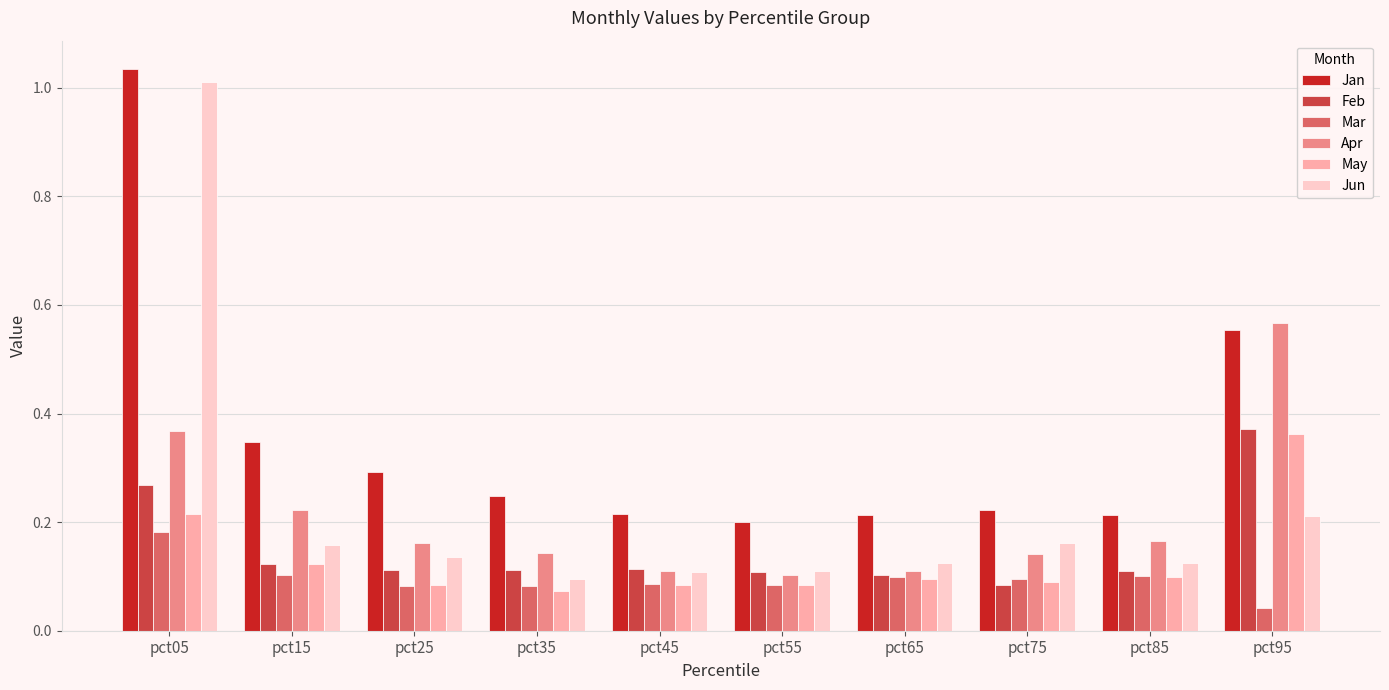

The value of May at pct35 is 0.0. True or false?

False